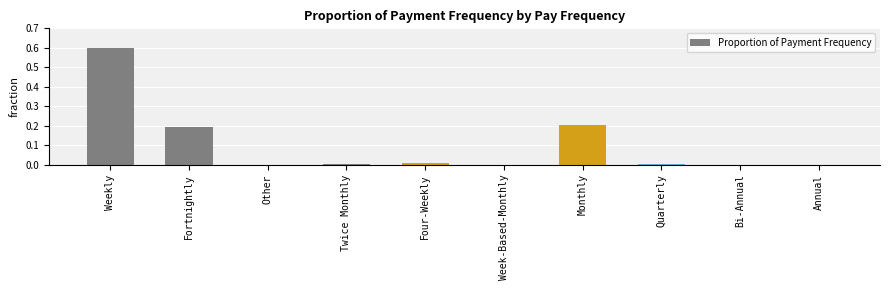

The value at Bi-Annual is 0.0. True or false?

True